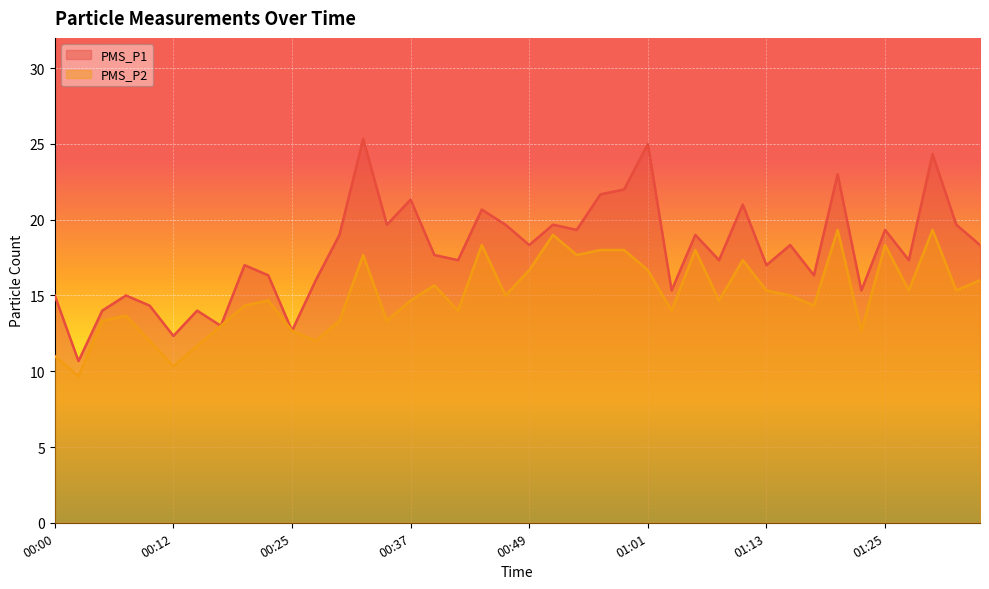

How many data points in PMS_P2 are less than 15?

20